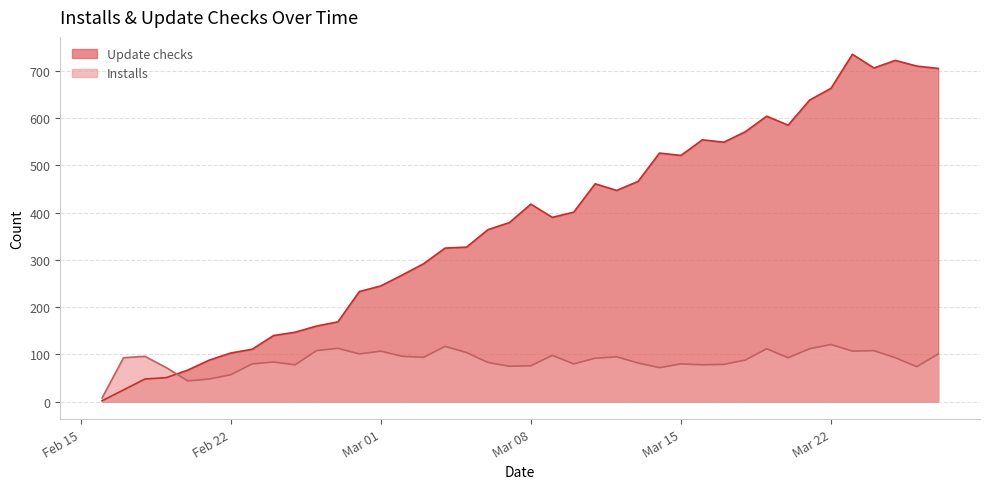

At which category does Installs reach its first local peak?

2022-02-18